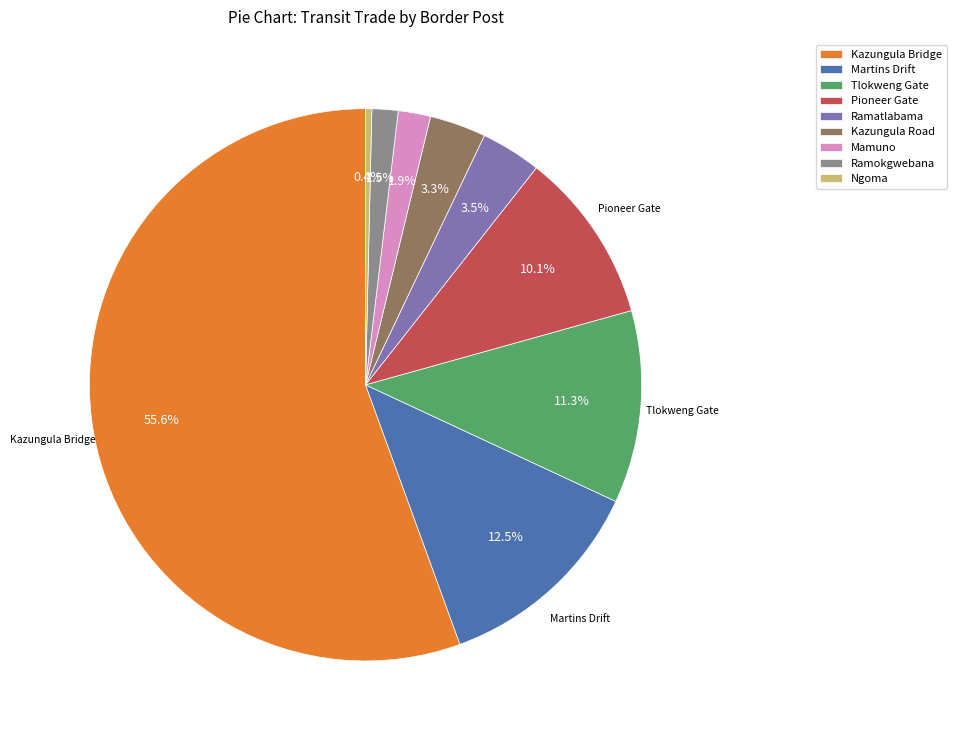

What is the ratio of the value at Ramatlabama to the value at Tlokweng Gate?

0.3